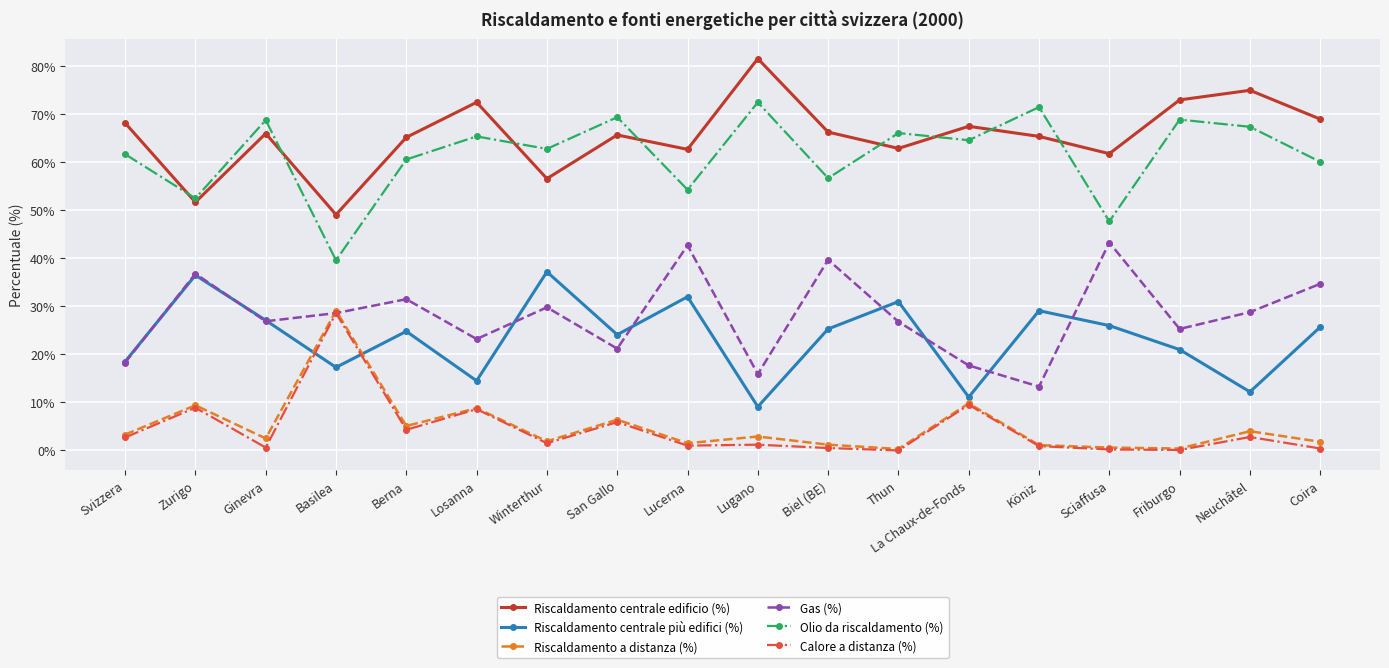

Is it true that Calore a distanza (%) equals 3.1 at La Chaux-de-Fonds?

False